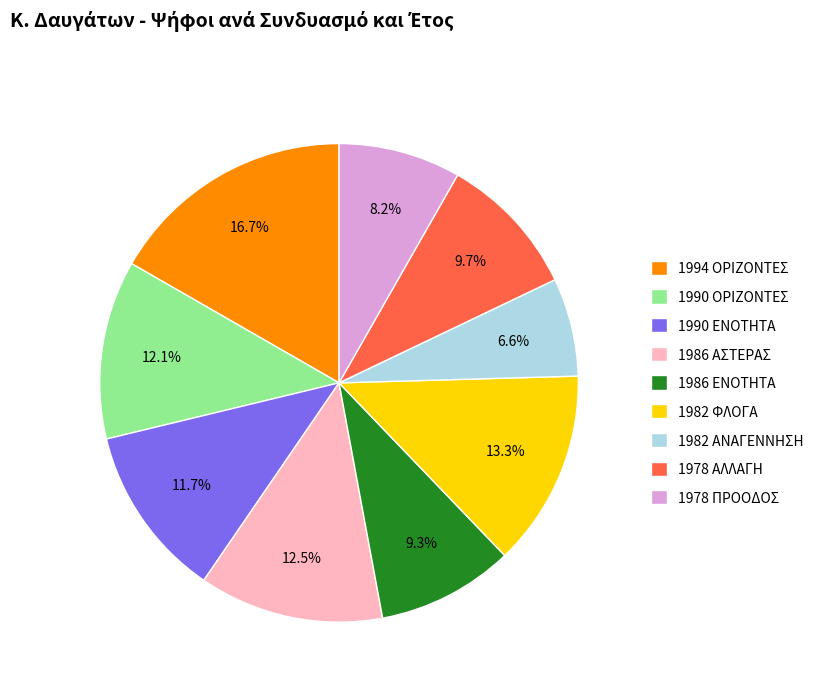

Count the number of slices in the pie.

9